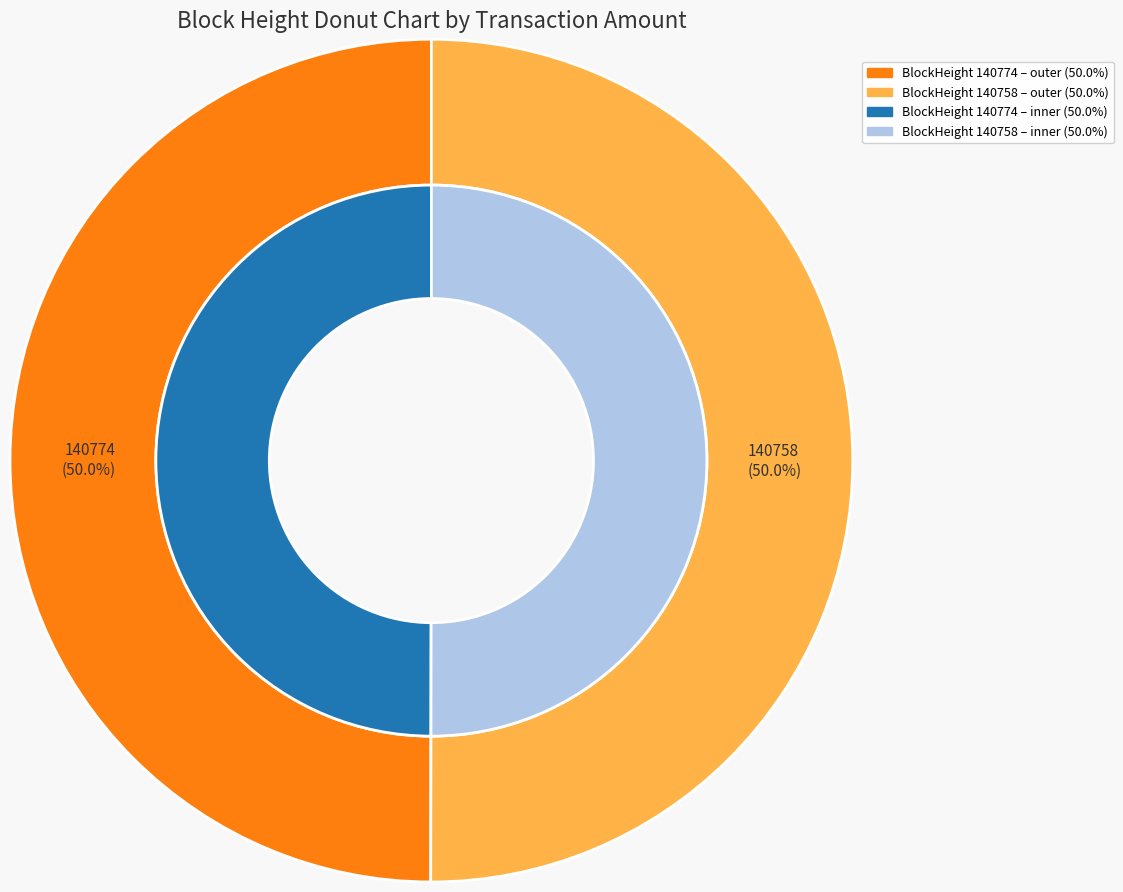

Count the number of slices in the pie.

2